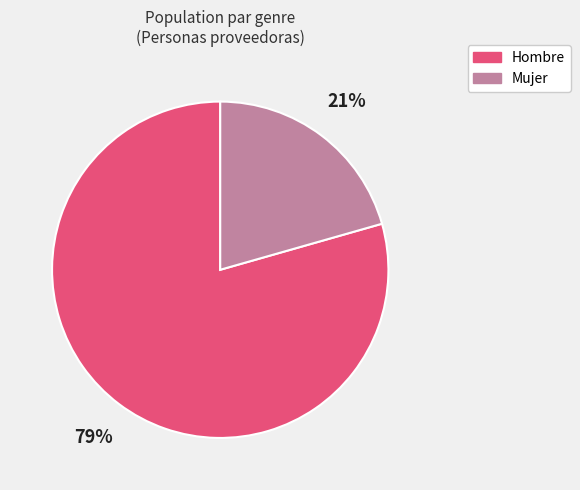

What is the largest slice in the pie chart?

Hombre